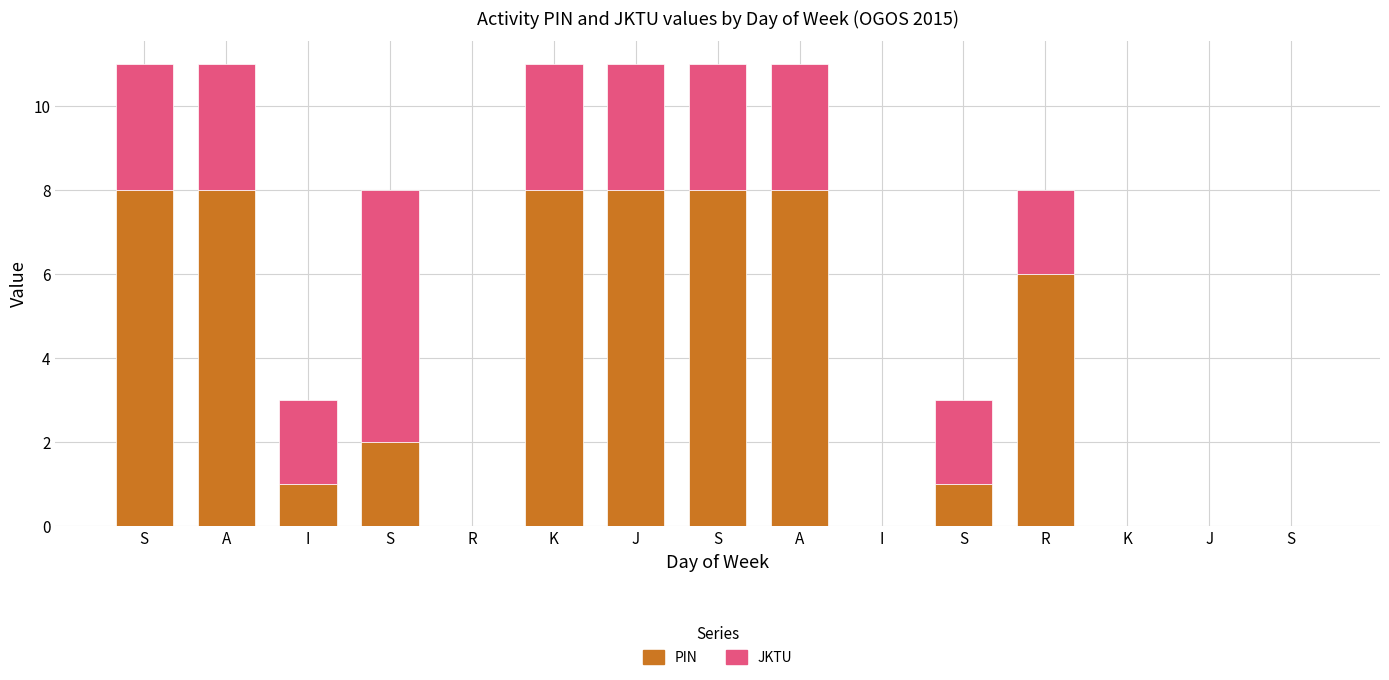

What are all the series names shown in the legend?

PIN, JKTU